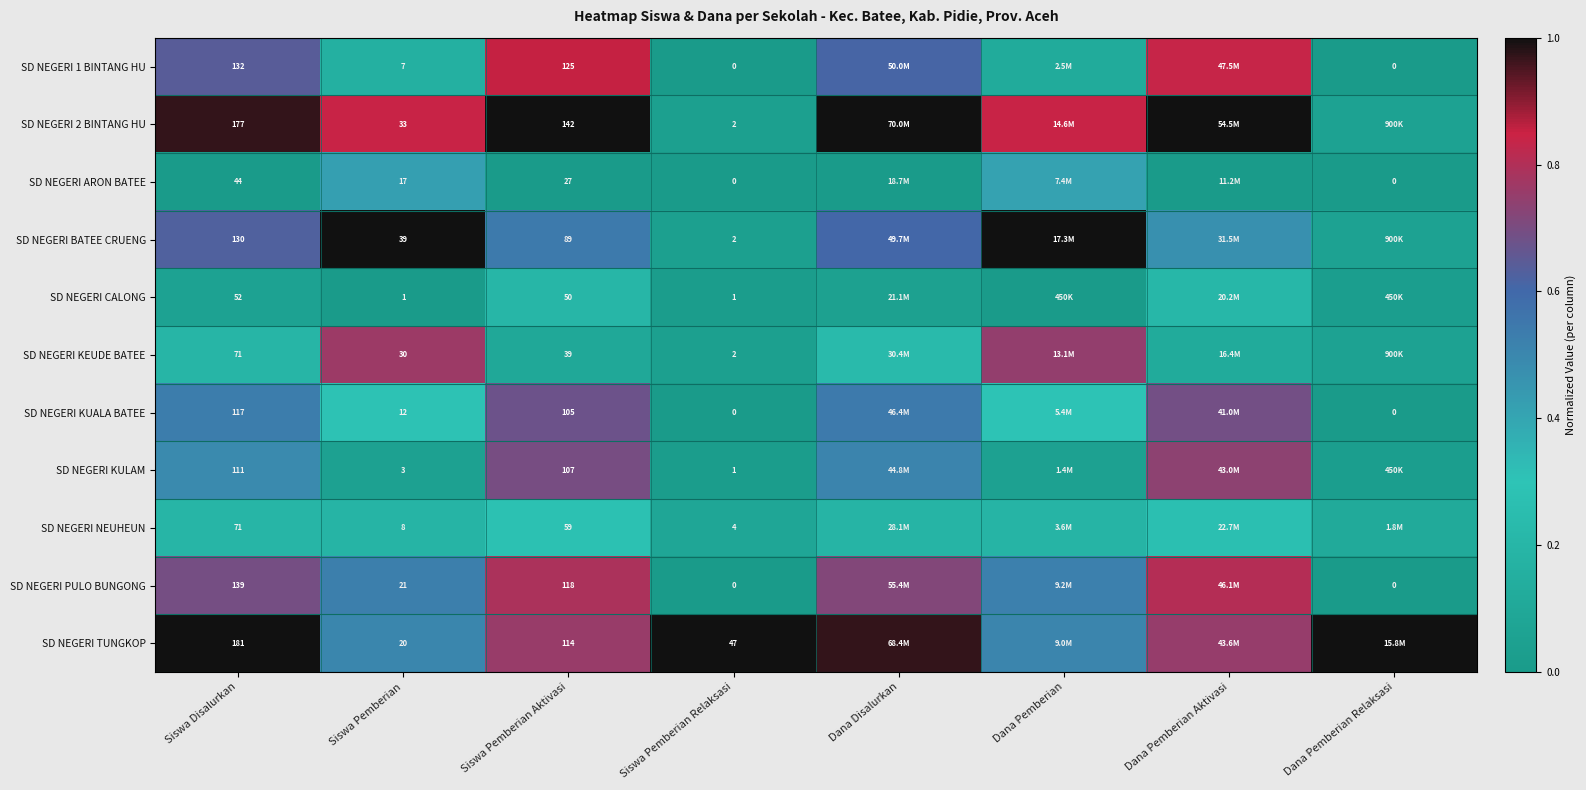

Rank the categories by SD NEGERI TUNGKOP value from highest to lowest.

Siswa Disalurkan, Siswa Pemberian Relaksasi, Dana Pemberian Relaksasi, Dana Disalurkan, Siswa Pemberian Aktivasi, Dana Pemberian Aktivasi, Dana Pemberian, Siswa Pemberian